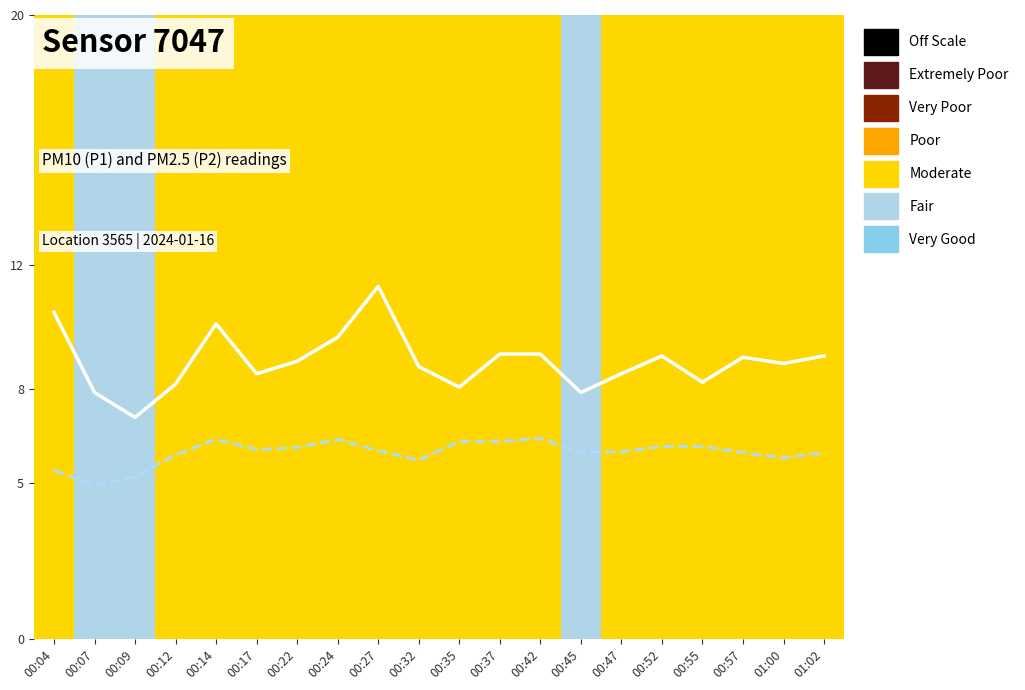

What is the difference between the maximum and minimum values in the P2 (PM2.5) series?

1.5